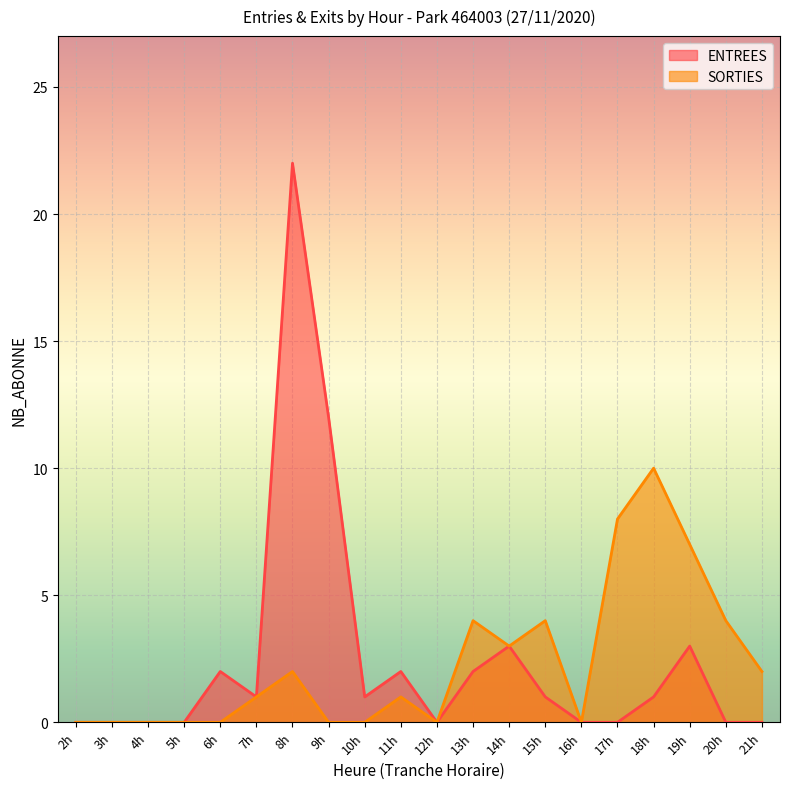

At which category is the sum across all series the highest?

8h